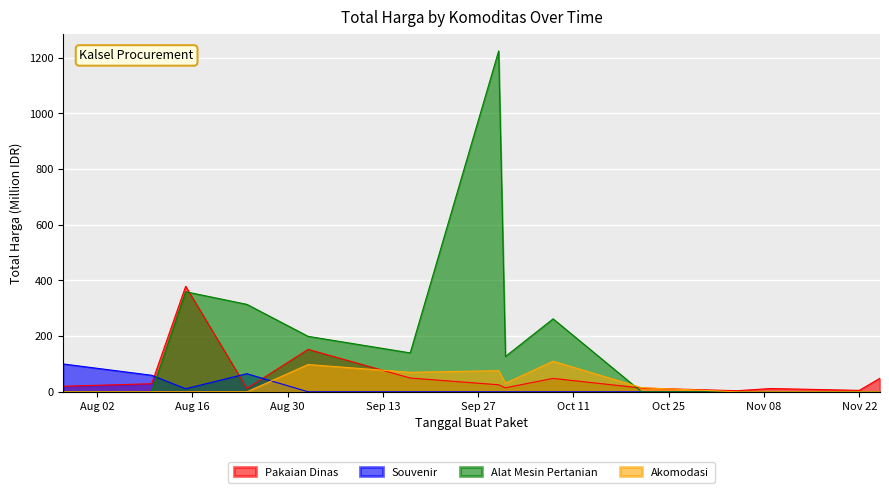

How many distinct data groups are displayed?

4